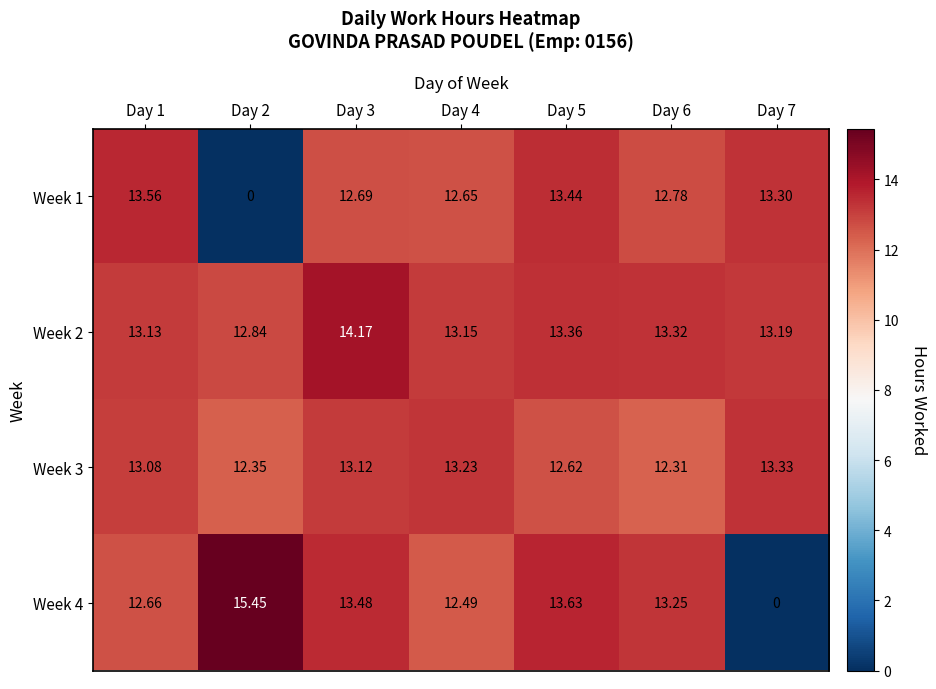

How many data points in Week 4 are less than 13?

3